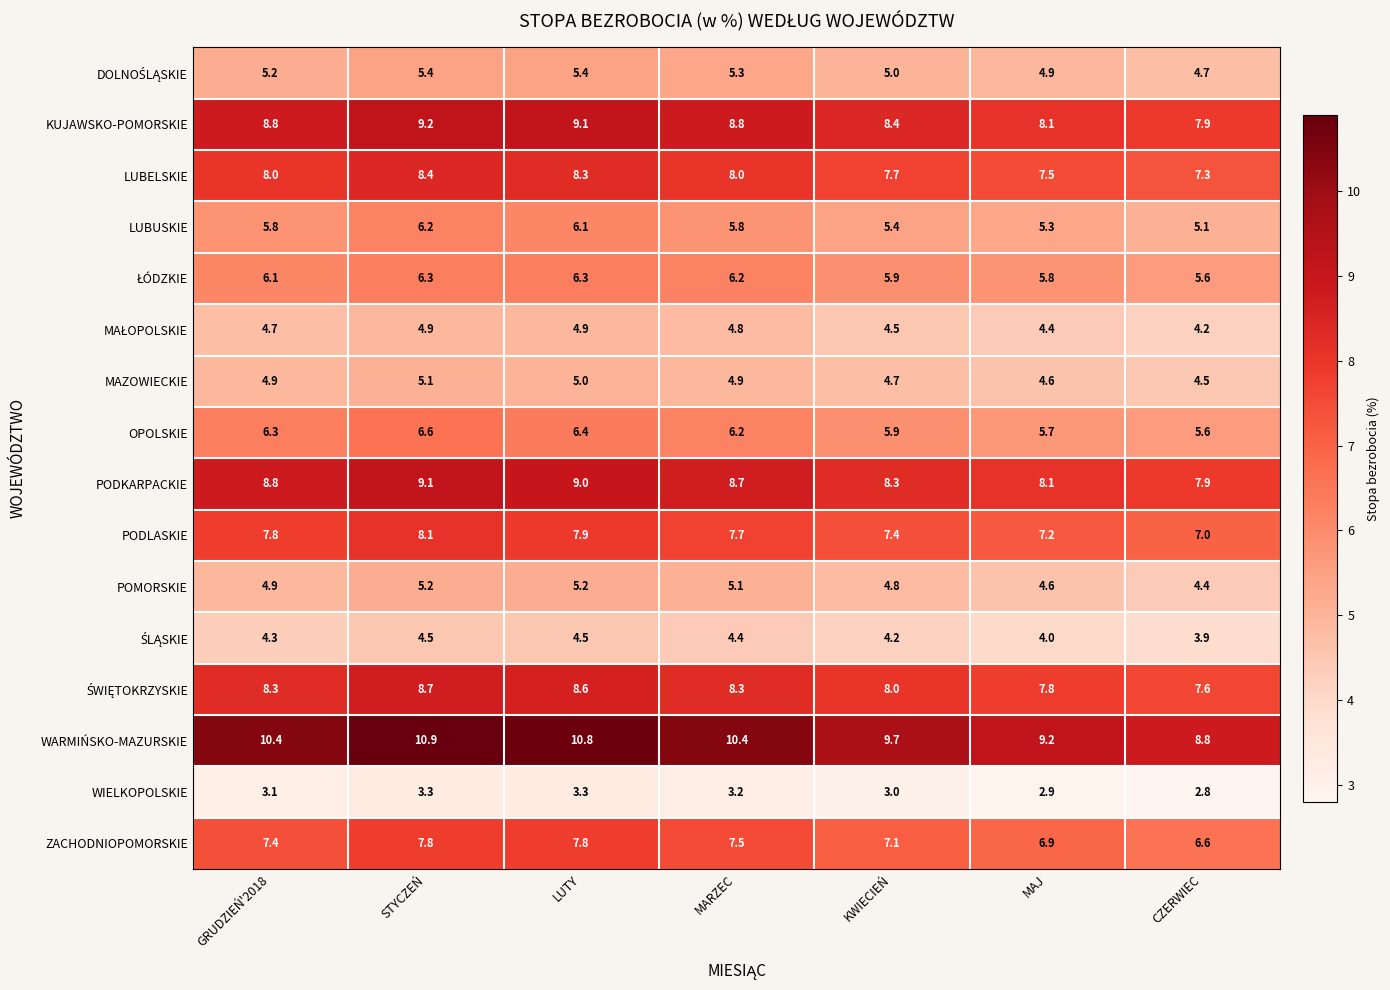

What is the greatest value displayed?

10.9